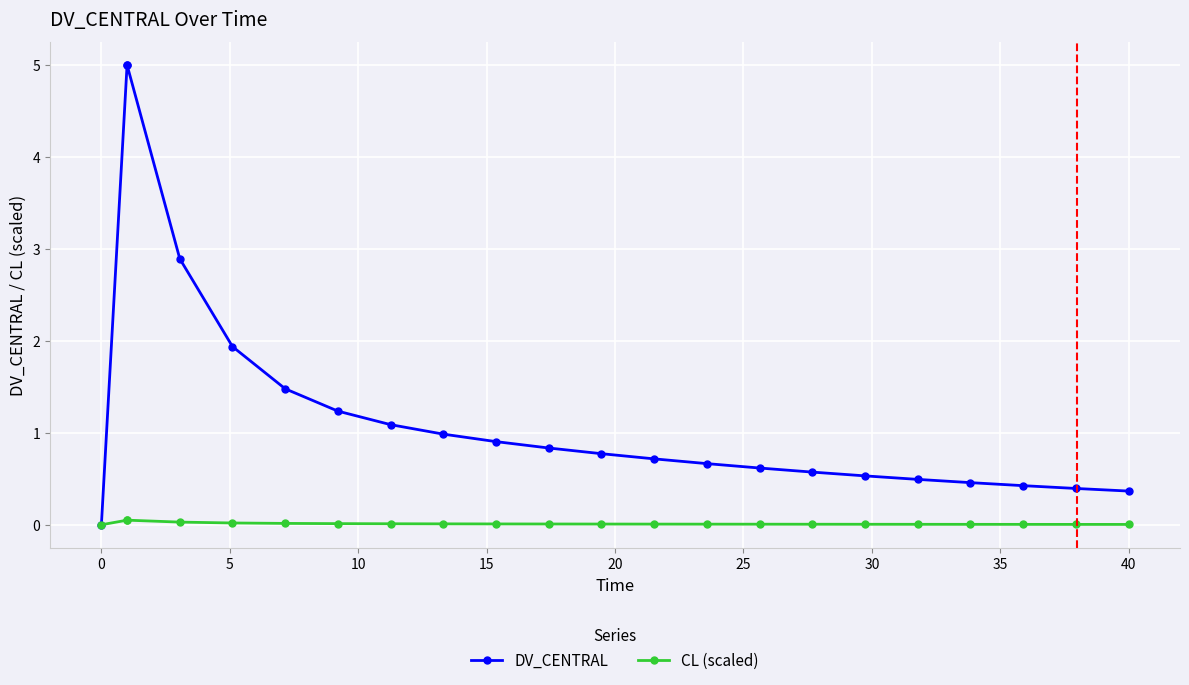

Rank the series at 15 from highest to lowest value.

DV_CENTRAL, CL (scaled)